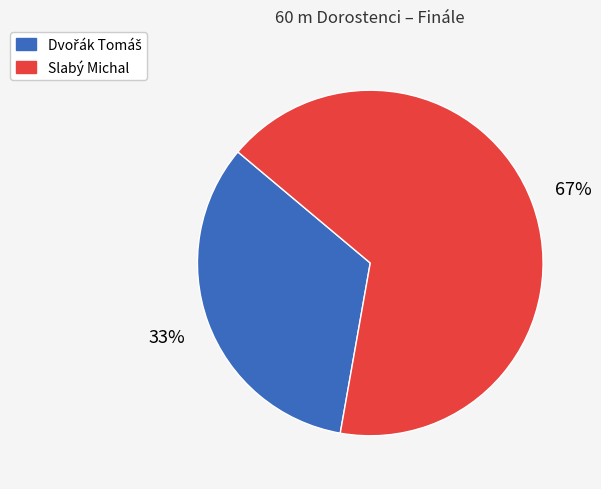

Is it true that Slabý Michal is 67% of the pie?

True